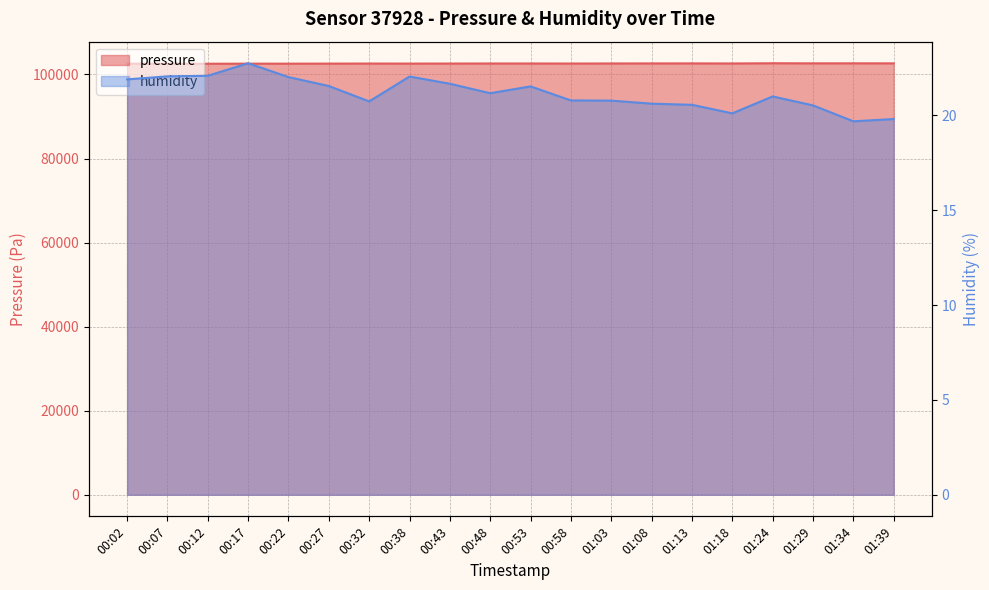

What is the lowest value of the humidity series?

19.7